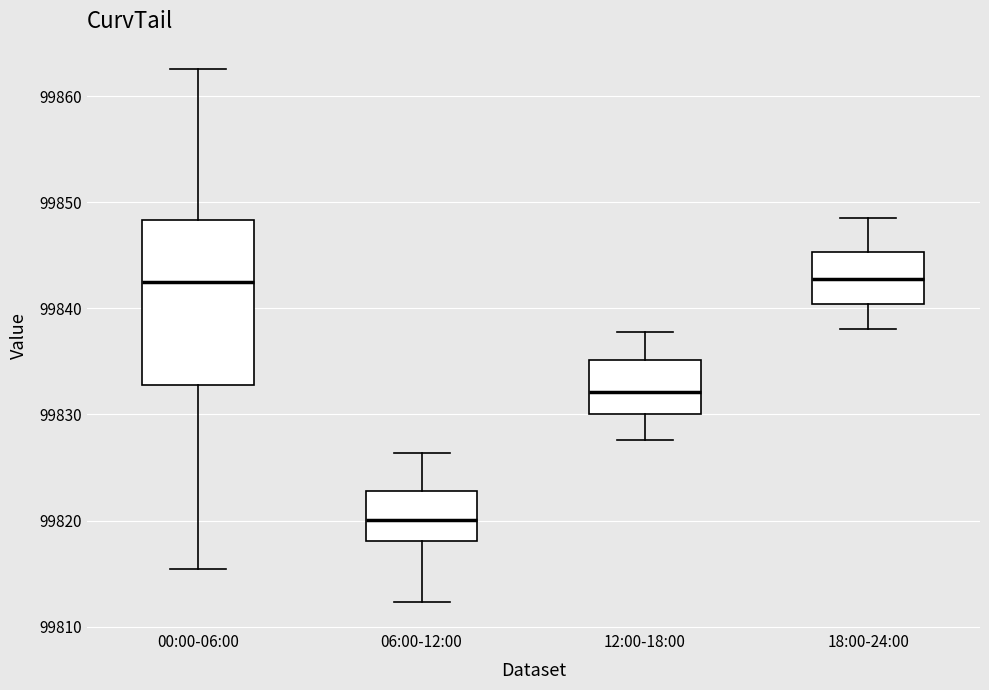

Reading left to right, transcribe this box plot: for each box, give where its median line is, the range the box spans, and where its two whiskers end, as read against the y-axis. The values are not printed on the chart, so give them approximately, as read against the axis.

00:00-06:00: median 99842, box 99833 to 99848, whiskers 99815 to 99863
06:00-12:00: median 99820, box 99818 to 99823, whiskers 99812 to 99826
12:00-18:00: median 99832, box 99830 to 99835, whiskers 99828 to 99838
18:00-24:00: median 99843, box 99840 to 99845, whiskers 99838 to 99849